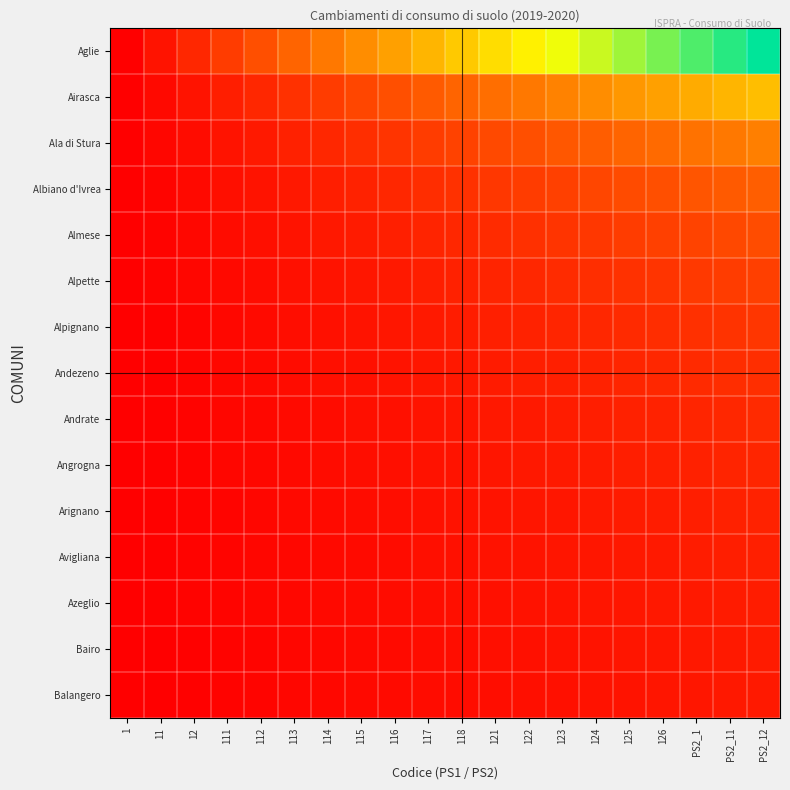

Rank the series at 113 from lowest to highest value.

Balangero, Bairo, Azeglio, Avigliana, Arignano, Angrogna, Andrate, Andezeno, Alpignano, Alpette, Almese, Albiano d'Ivrea, Ala di Stura, Airasca, Aglie